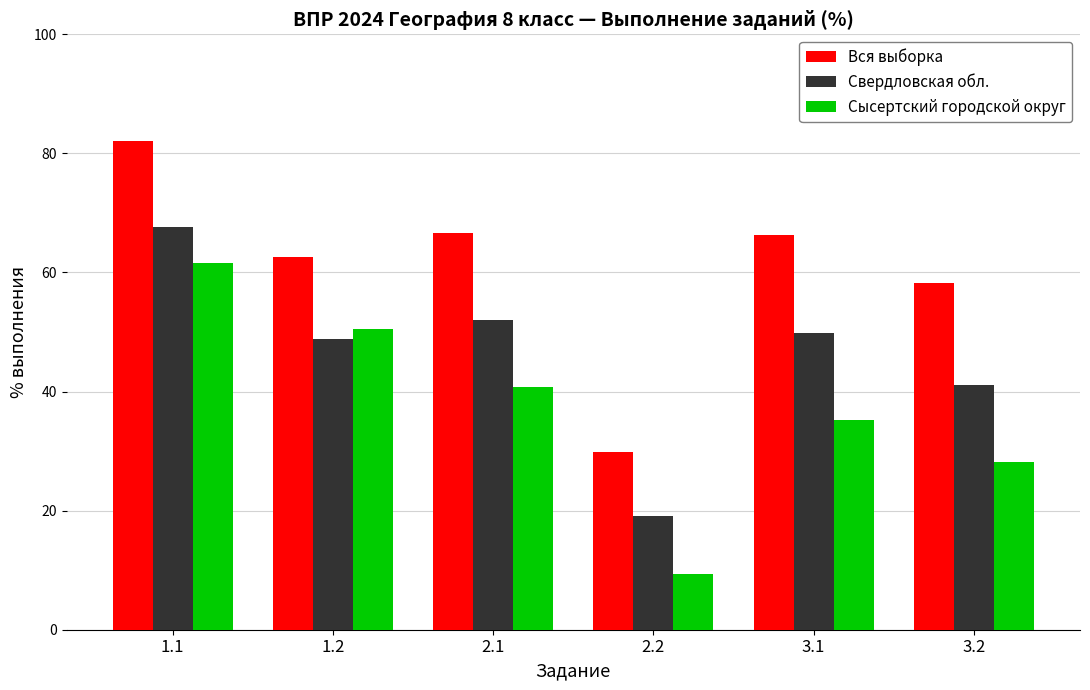

How many series are shown in this chart?

3